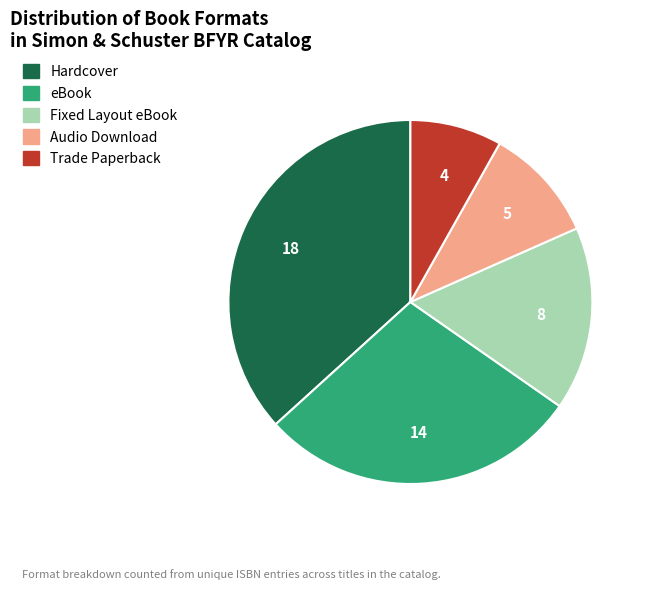

How many slices are in this pie chart?

5